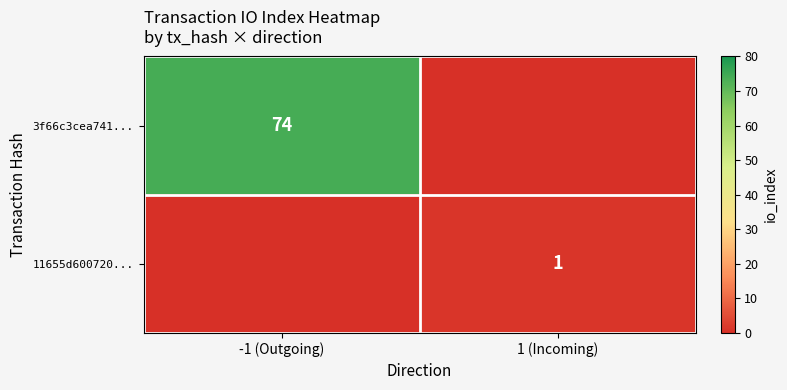

The 3f66c3cea741... series shows 38 at -1 (Outgoing). True or false?

False